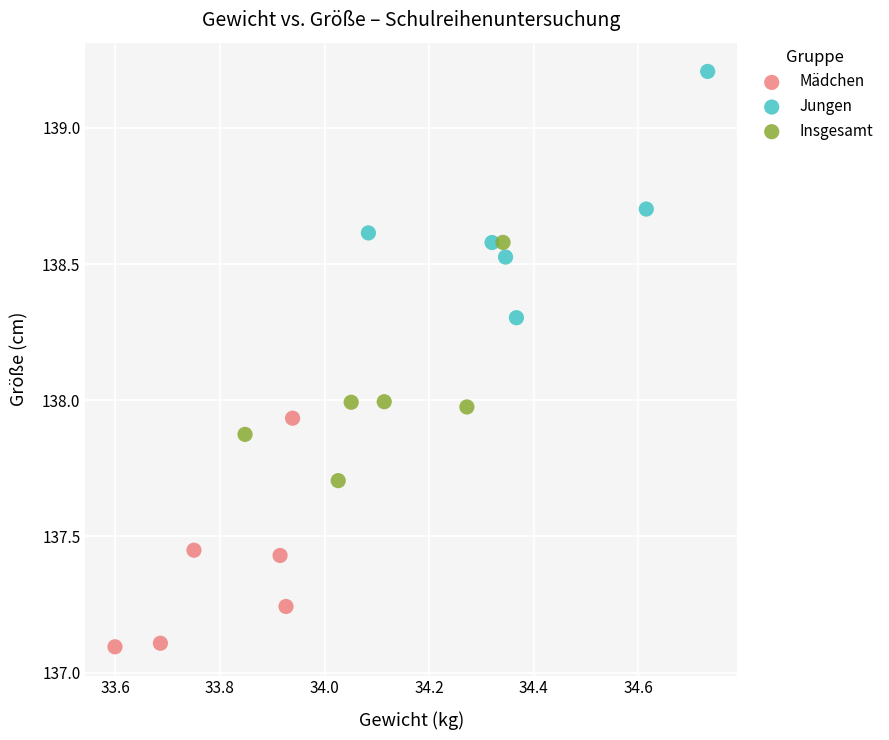

Which series reaches the maximum Y coordinate?

Jungen